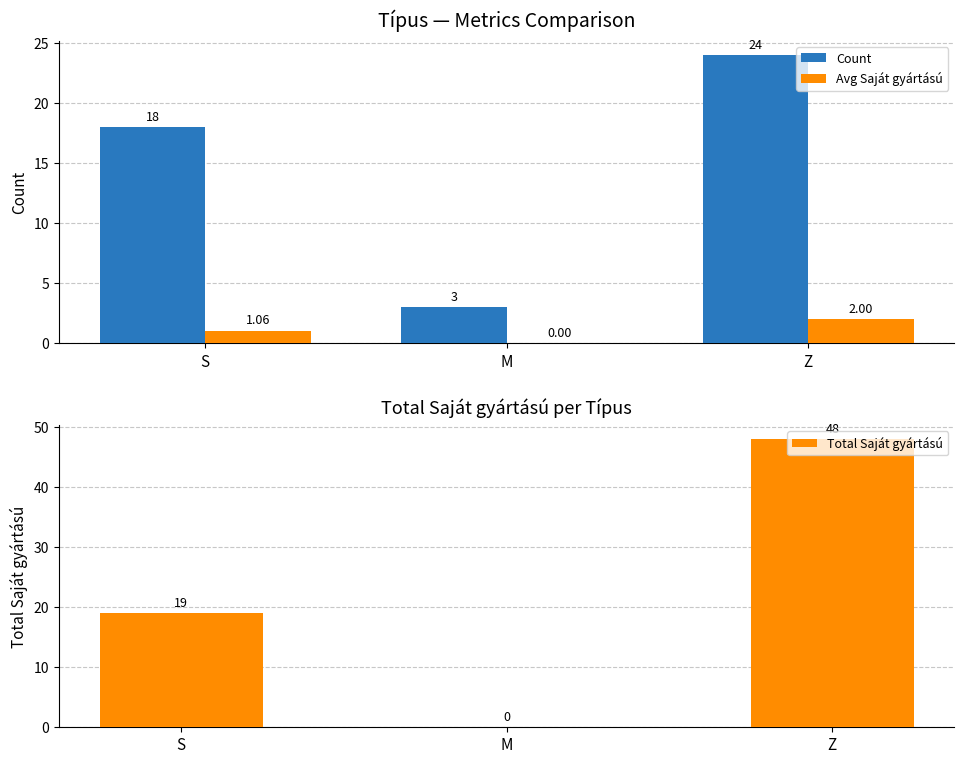

The Total Saját gyártású series shows 63.8 at Z. True or false?

False